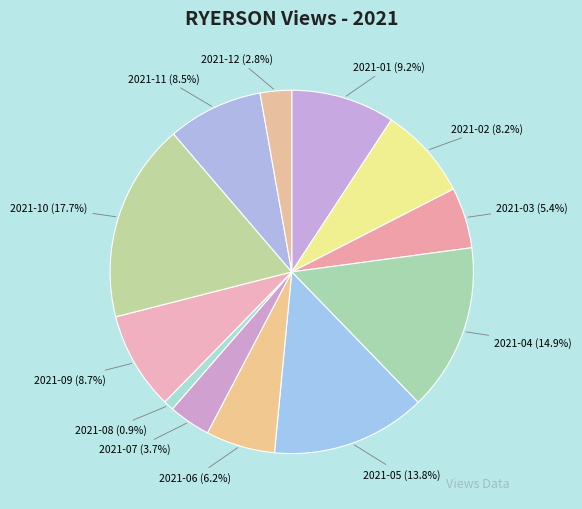

What portion of the pie excludes 2021-07?

96.3%